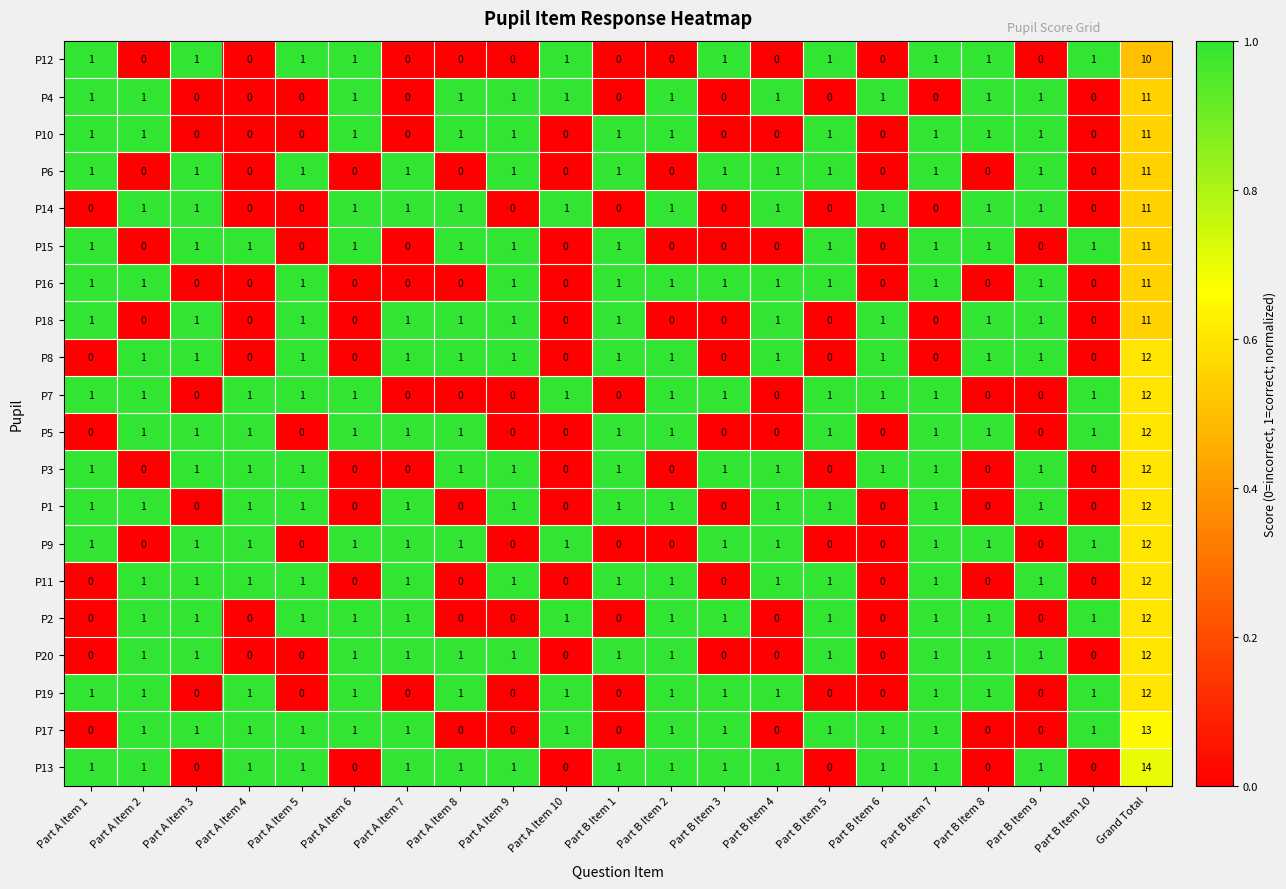

Which series has the largest total across all categories?

P13